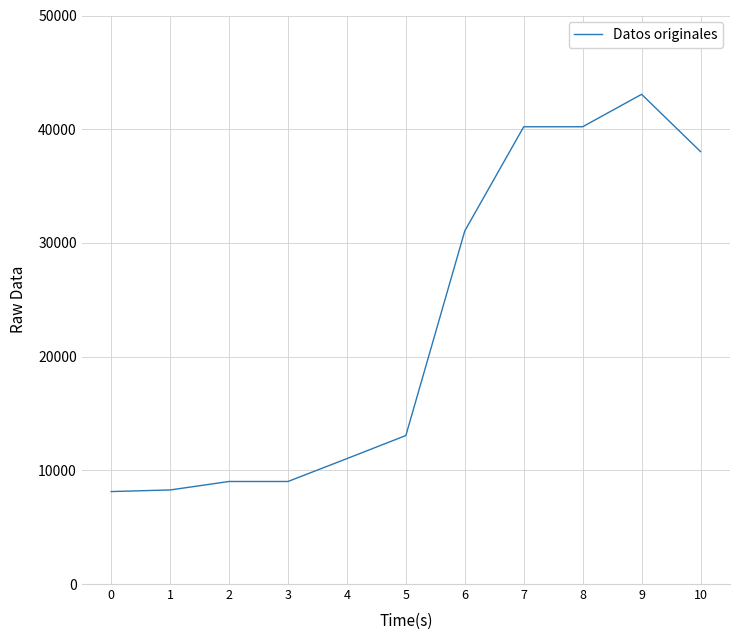

The value at 1 is 8273. True or false?

True